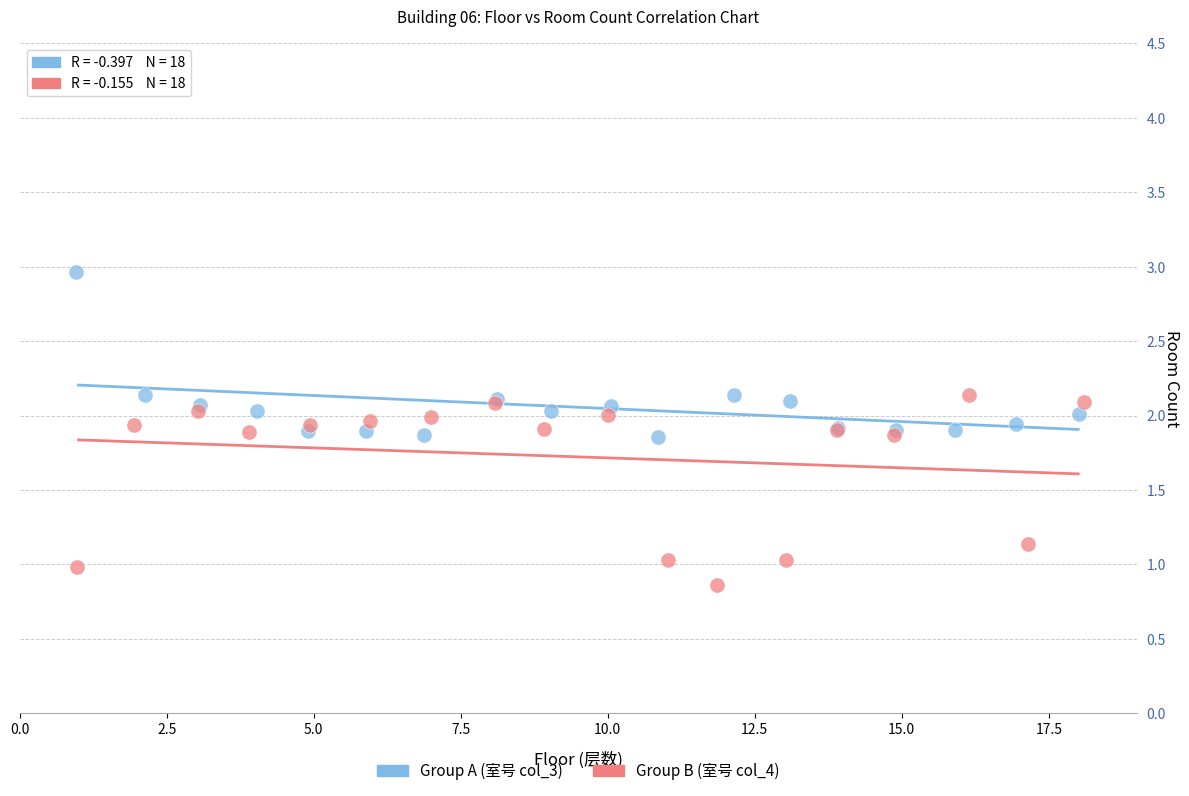

Which series contains the lowest Y value?

Group B (室号 col_4)